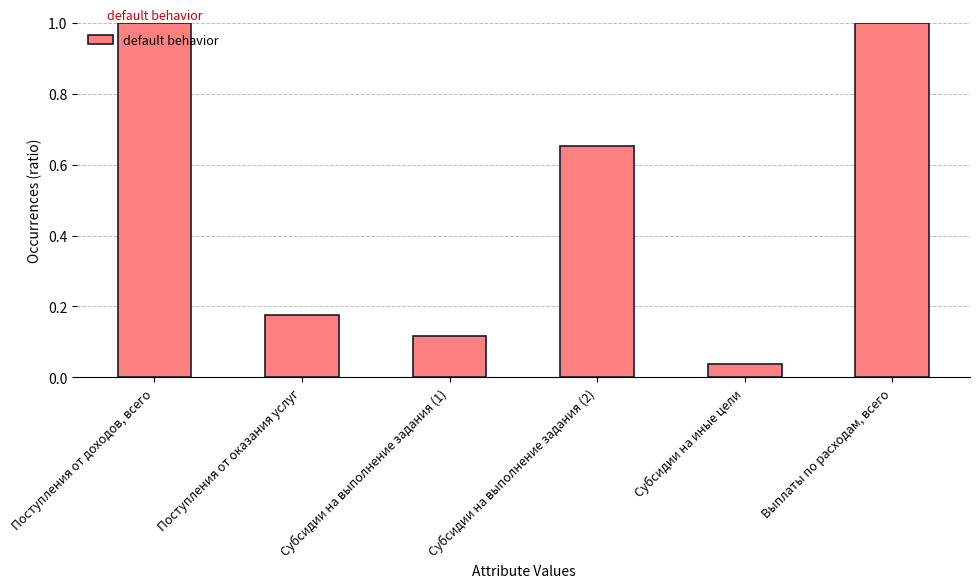

Which category has the lowest value across all series?

Субсидии на иные цели